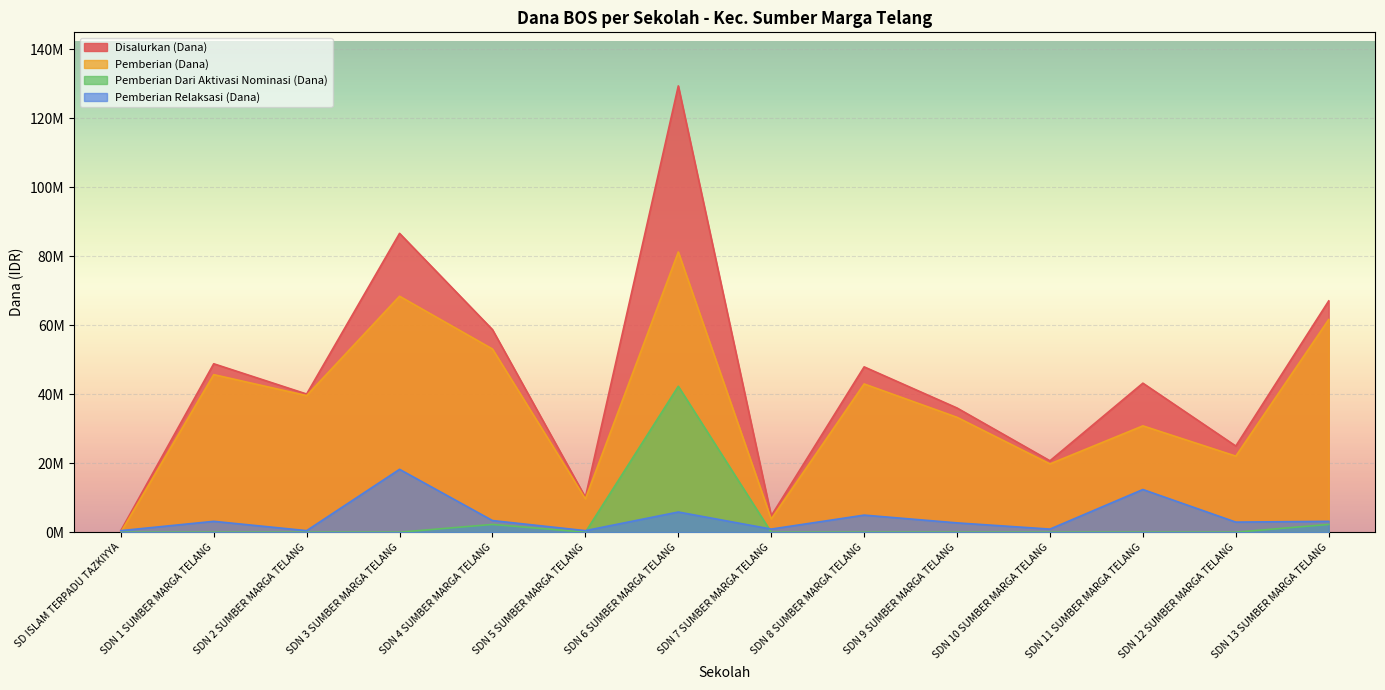

Reading left to right, what are all the values shown in this chart?

Disalurkan (Dana): SD ISLAM TERPADU TAZKIYYA=450000	SDN 1 SUMBER MARGA TELANG=48825000	SDN 2 SUMBER MARGA TELANG=40050000	SDN 3 SUMBER MARGA TELANG=86625000	SDN 4 SUMBER MARGA TELANG=58725000	SDN 5 SUMBER MARGA TELANG=10125000	SDN 6 SUMBER MARGA TELANG=129375000	SDN 7 SUMBER MARGA TELANG=4725000	SDN 8 SUMBER MARGA TELANG=47925000	SDN 9 SUMBER MARGA TELANG=36000000	SDN 10 SUMBER MARGA TELANG=20700000	SDN 11 SUMBER MARGA TELANG=43200000	SDN 12 SUMBER MARGA TELANG=24975000	SDN 13 SUMBER MARGA TELANG=67050000
Pemberian (Dana): SD ISLAM TERPADU TAZKIYYA=0	SDN 1 SUMBER MARGA TELANG=45675000	SDN 2 SUMBER MARGA TELANG=39600000	SDN 3 SUMBER MARGA TELANG=68400000	SDN 4 SUMBER MARGA TELANG=53100000	SDN 5 SUMBER MARGA TELANG=9675000	SDN 6 SUMBER MARGA TELANG=81225000	SDN 7 SUMBER MARGA TELANG=3825000	SDN 8 SUMBER MARGA TELANG=42975000	SDN 9 SUMBER MARGA TELANG=33300000	SDN 10 SUMBER MARGA TELANG=19800000	SDN 11 SUMBER MARGA TELANG=30825000	SDN 12 SUMBER MARGA TELANG=22050000	SDN 13 SUMBER MARGA TELANG=61650000
Pemberian Dari Aktivasi Nominasi (Dana): SD ISLAM TERPADU TAZKIYYA=0	SDN 1 SUMBER MARGA TELANG=0	SDN 2 SUMBER MARGA TELANG=0	SDN 3 SUMBER MARGA TELANG=0	SDN 4 SUMBER MARGA TELANG=2250000	SDN 5 SUMBER MARGA TELANG=0	SDN 6 SUMBER MARGA TELANG=42300000	SDN 7 SUMBER MARGA TELANG=0	SDN 8 SUMBER MARGA TELANG=0	SDN 9 SUMBER MARGA TELANG=0	SDN 10 SUMBER MARGA TELANG=0	SDN 11 SUMBER MARGA TELANG=0	SDN 12 SUMBER MARGA TELANG=0	SDN 13 SUMBER MARGA TELANG=2250000
Pemberian Relaksasi (Dana): SD ISLAM TERPADU TAZKIYYA=450000	SDN 1 SUMBER MARGA TELANG=3150000	SDN 2 SUMBER MARGA TELANG=450000	SDN 3 SUMBER MARGA TELANG=18225000	SDN 4 SUMBER MARGA TELANG=3375000	SDN 5 SUMBER MARGA TELANG=450000	SDN 6 SUMBER MARGA TELANG=5850000	SDN 7 SUMBER MARGA TELANG=900000	SDN 8 SUMBER MARGA TELANG=4950000	SDN 9 SUMBER MARGA TELANG=2700000	SDN 10 SUMBER MARGA TELANG=900000	SDN 11 SUMBER MARGA TELANG=12375000	SDN 12 SUMBER MARGA TELANG=2925000	SDN 13 SUMBER MARGA TELANG=3150000